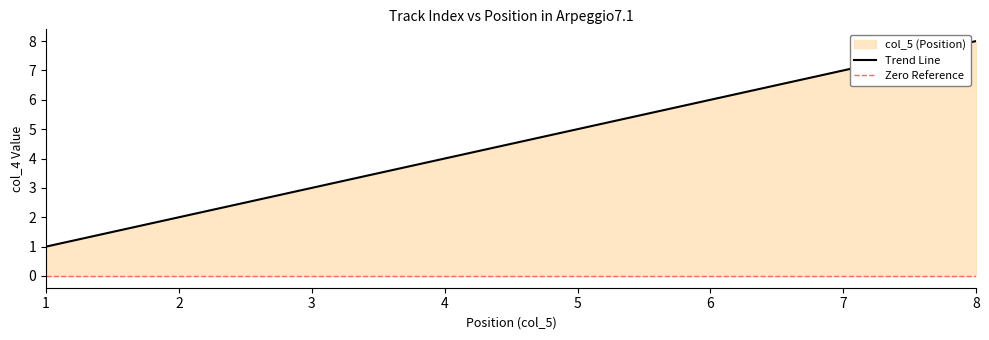

The chart shows a value of 1 at 1. True or false?

False